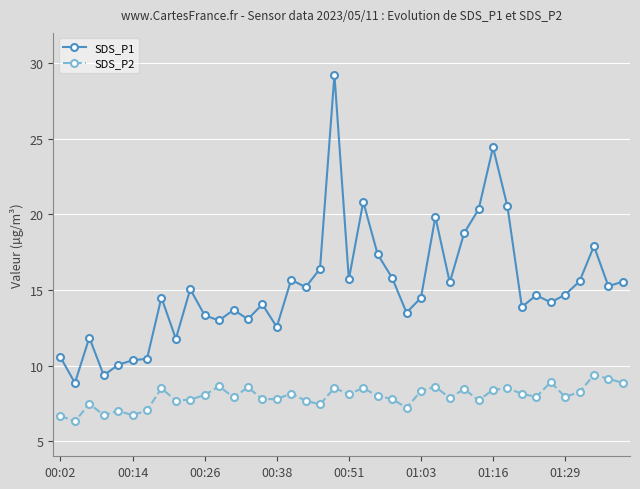

What is the value of the SDS_P1 point at the 16th from the left?

12.6